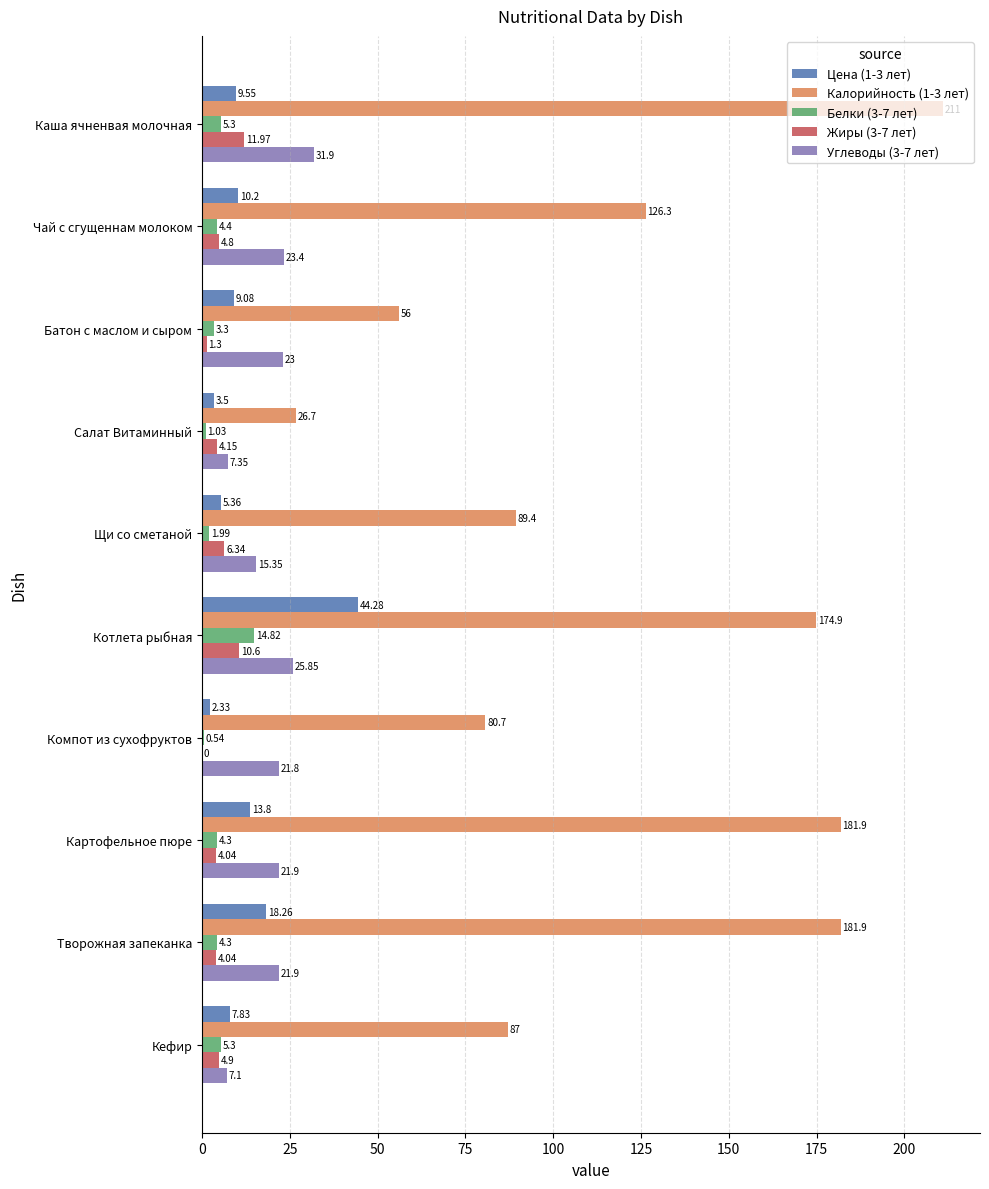

What is the sum of the Калорийность (1-3 лет) values at Компот из сухофруктов and Батон с маслом и сыром?

136.7